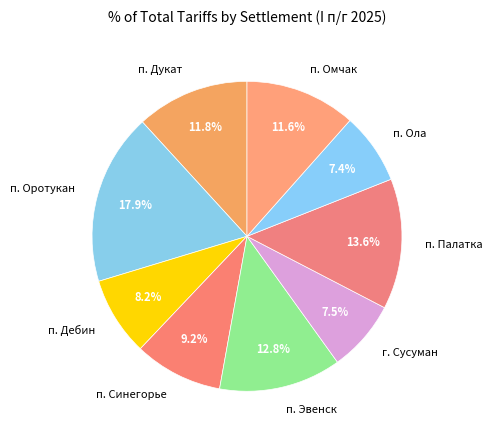

To the nearest percent, what is the combined percentage of п. Ола and п. Синегорье?

17%